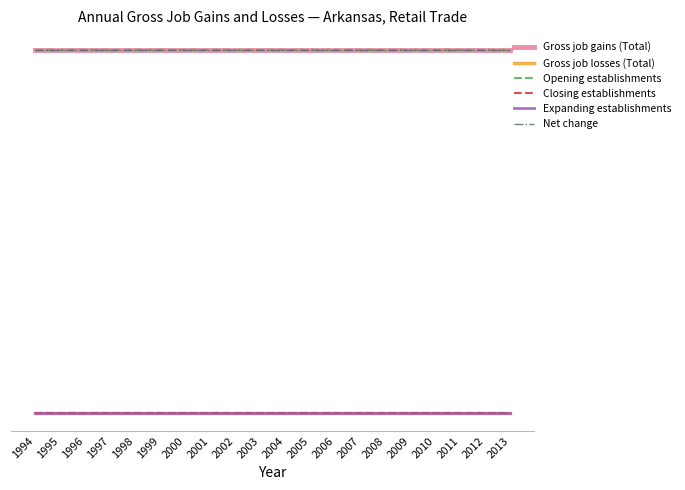

Is this an area chart (filled region under the line)?

No